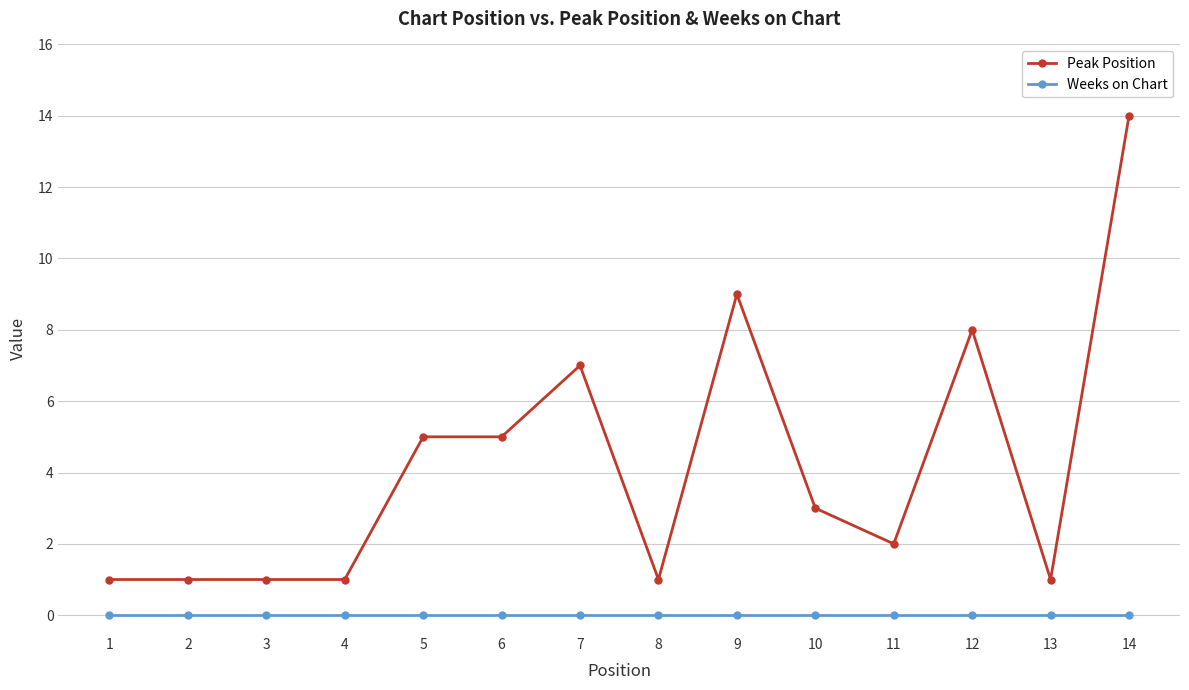

Reading left to right, list all the values displayed in this chart.

Peak Position: 1=1	2=1	3=1	4=1	5=5	6=5	7=7	8=1	9=9	10=3	11=2	12=8	13=1	14=14
Weeks on Chart: 1=0	2=0	3=0	4=0	5=0	6=0	7=0	8=0	9=0	10=0	11=0	12=0	13=0	14=0